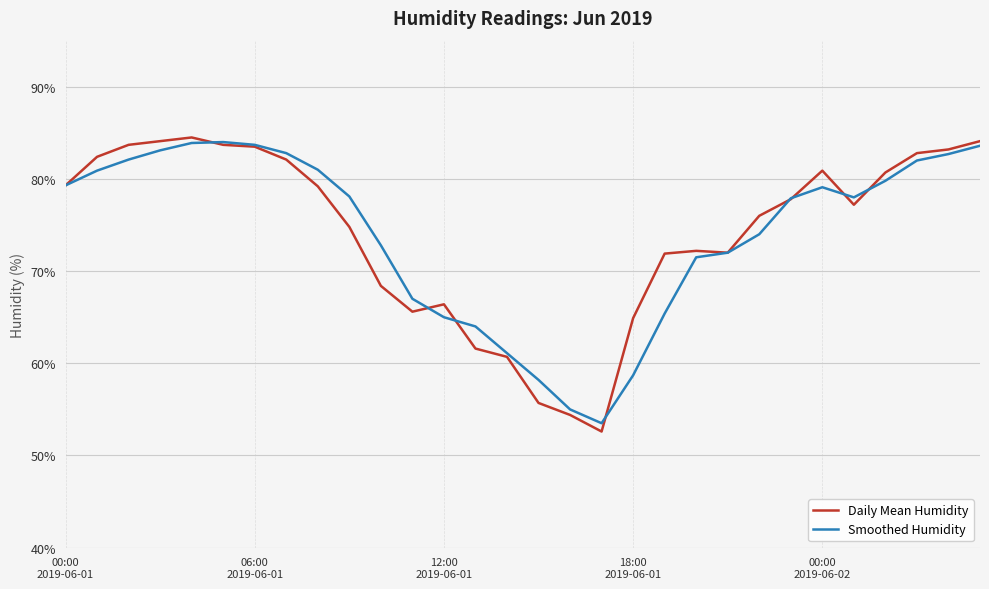

What is the smallest value displayed?

52.6